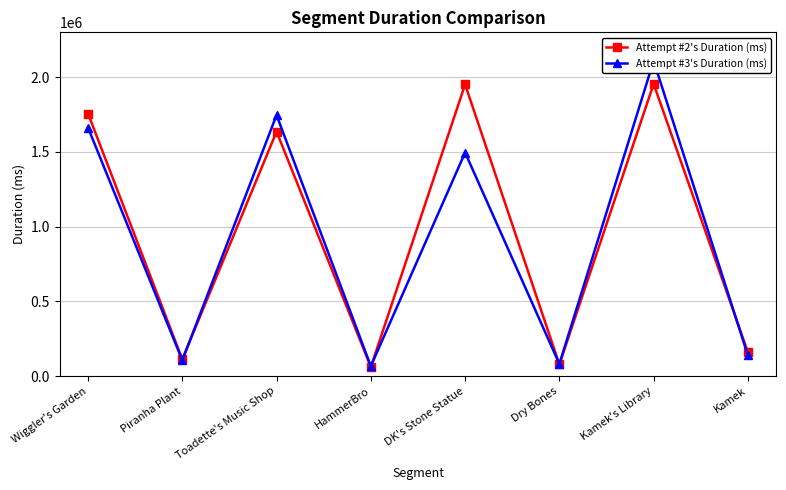

What is the label of the 7th point from the right?

Piranha Plant